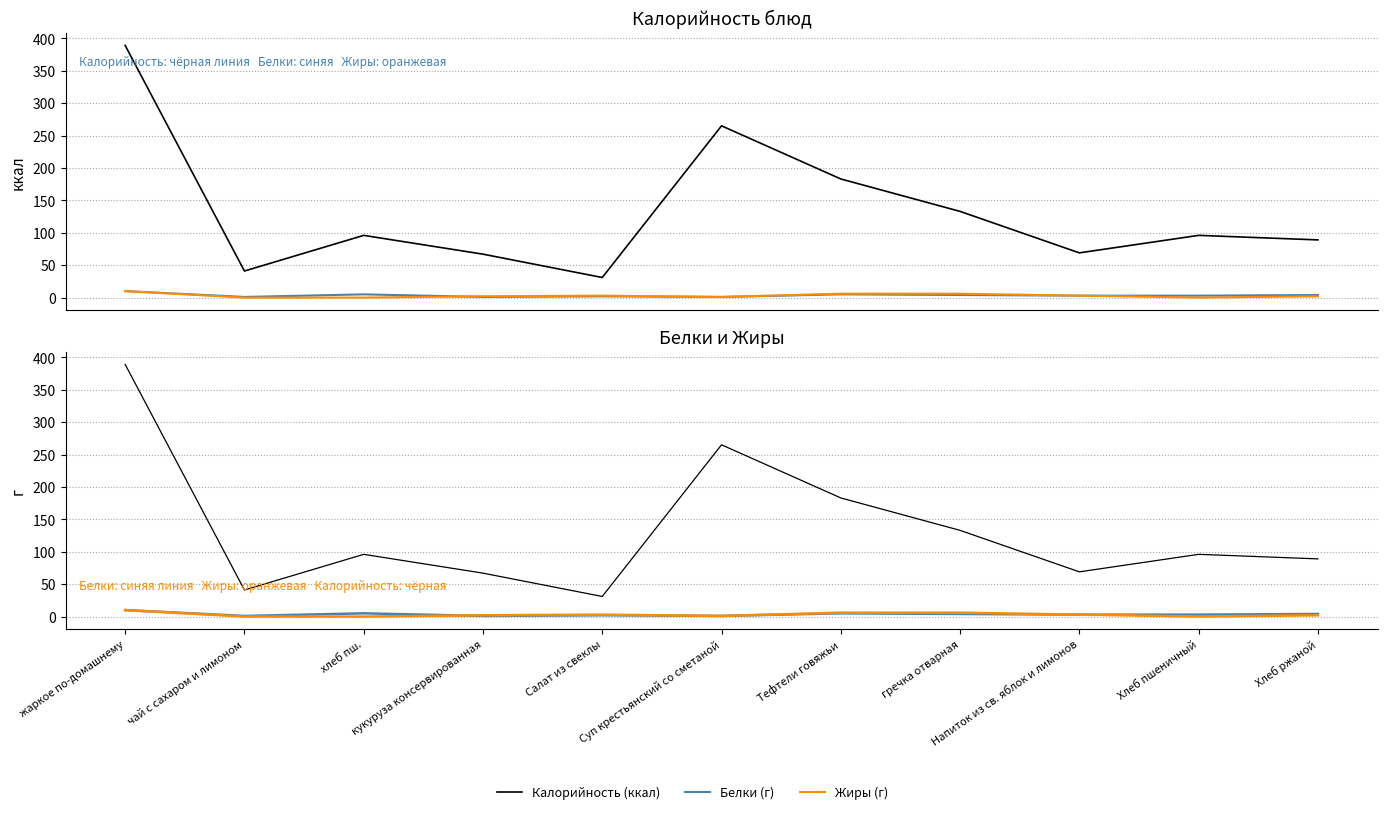

What are all the series names shown in the legend?

Калорийность (ккал), Белки (г), Жиры (г), Белки, Жиры, Калорийность